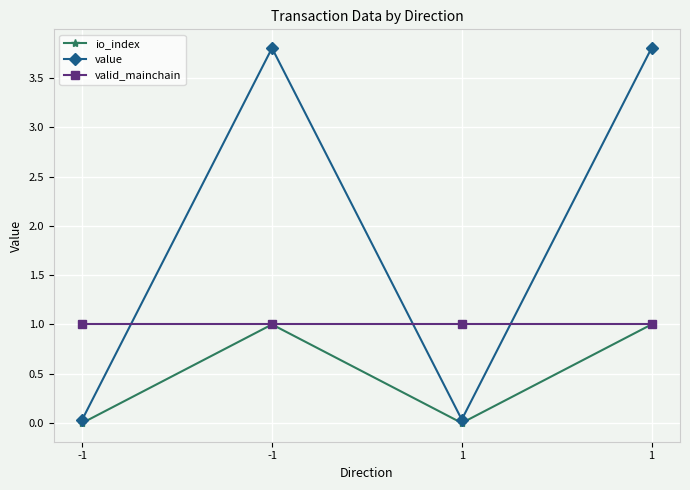

Does the chart have visible grid lines?

Yes